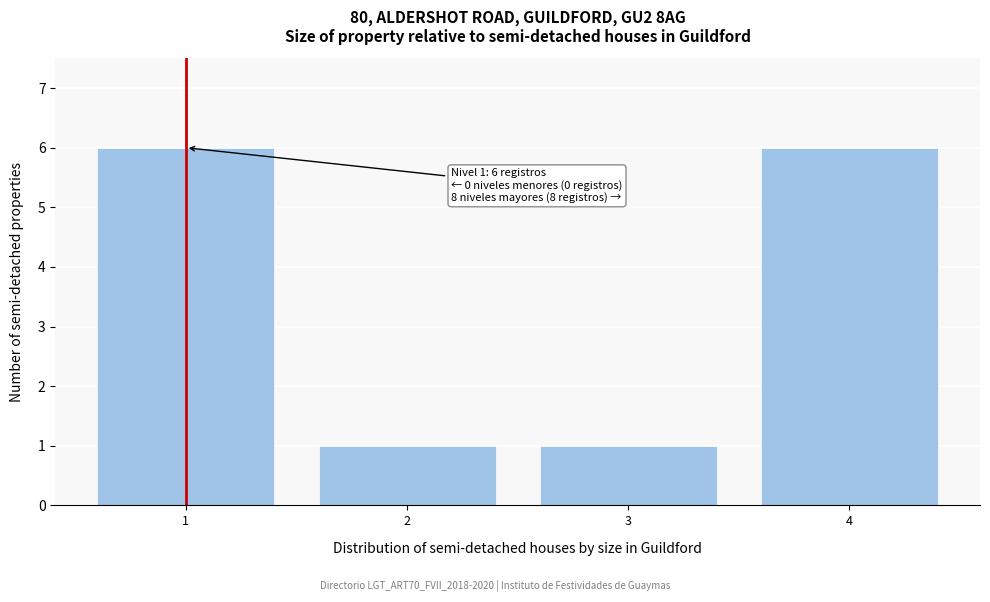

Reading left to right, transcribe all the data shown in this chart.

1=6	2=1	3=1	4=6